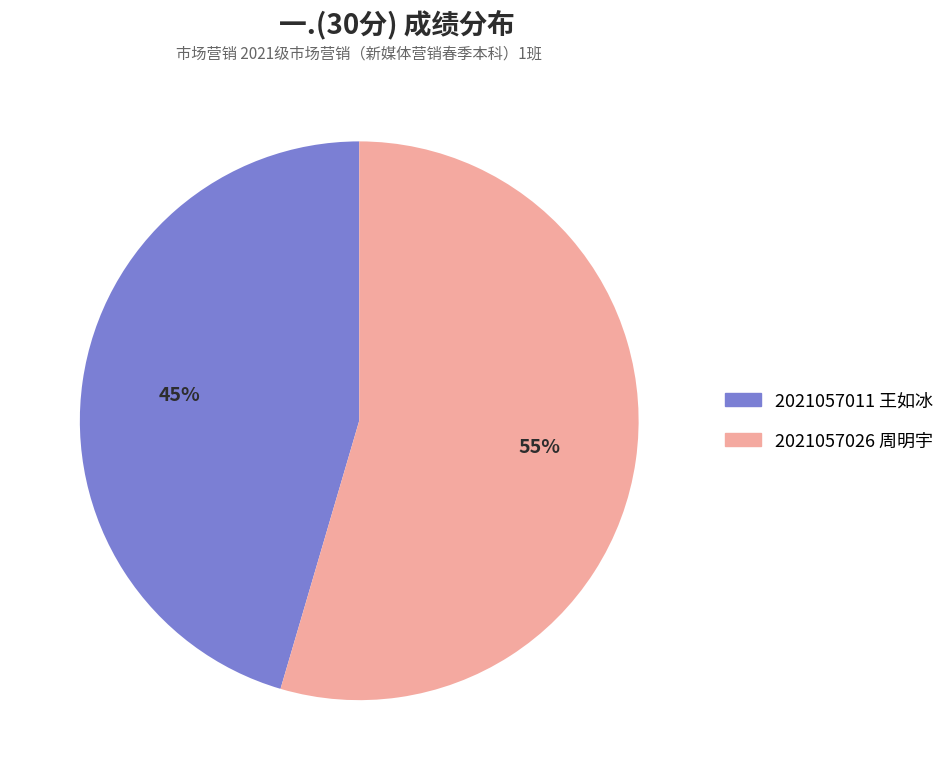

To the nearest percent, what is the average slice percentage?

50%